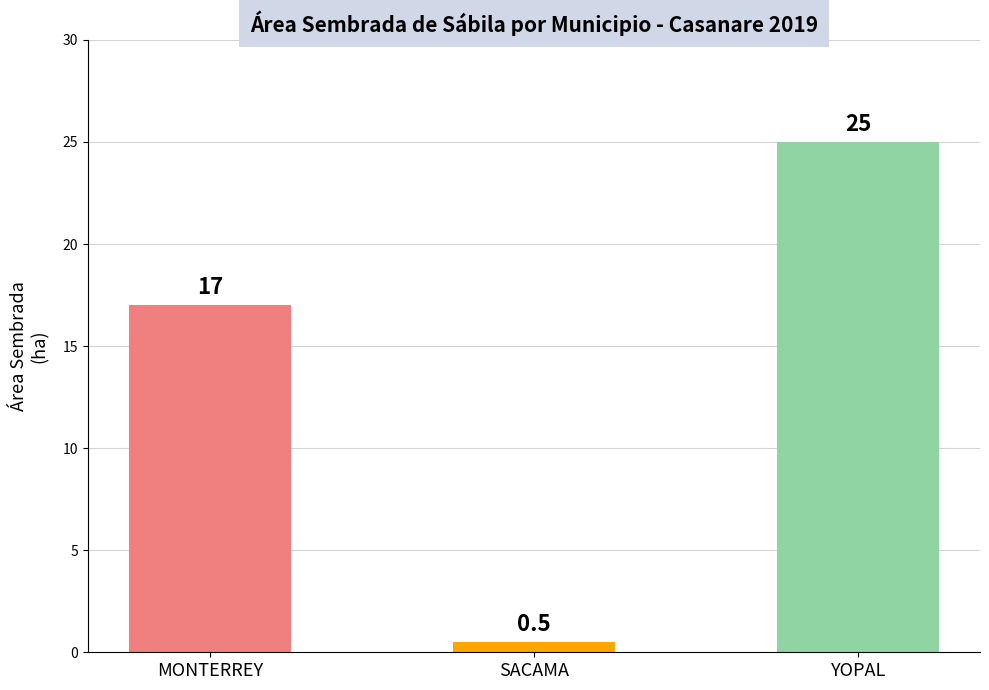

How many distinct data groups are displayed?

1